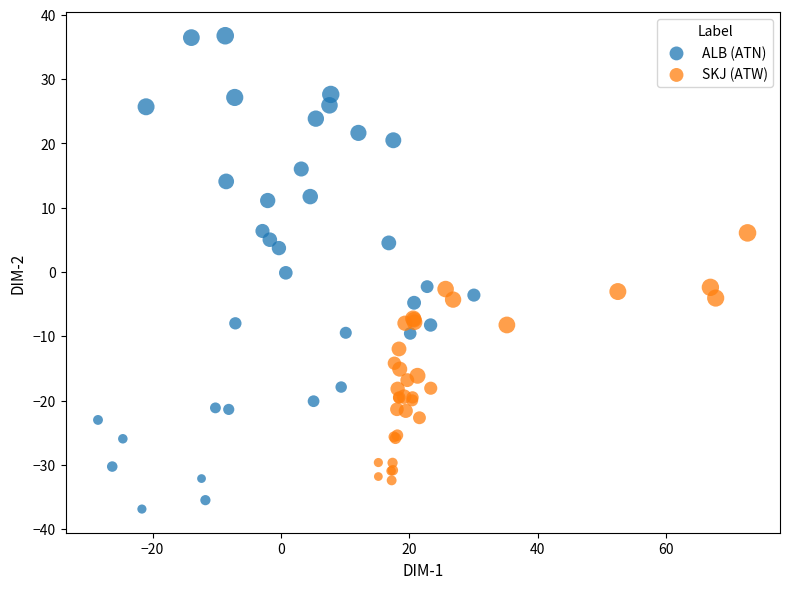

Which series contains the highest Y value?

ALB (ATN)